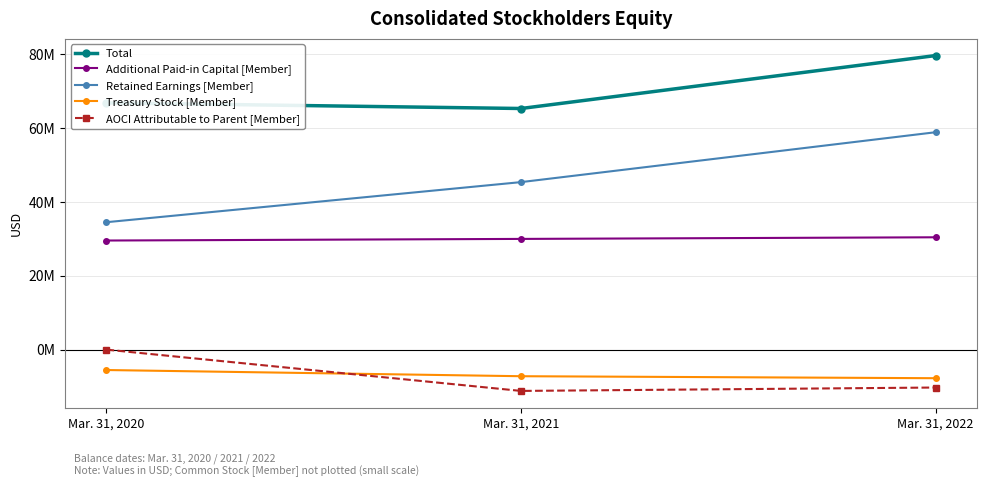

What are all the series names shown in the legend?

Total, Additional Paid-in Capital [Member], Retained Earnings [Member], Treasury Stock [Member], AOCI Attributable to Parent [Member]